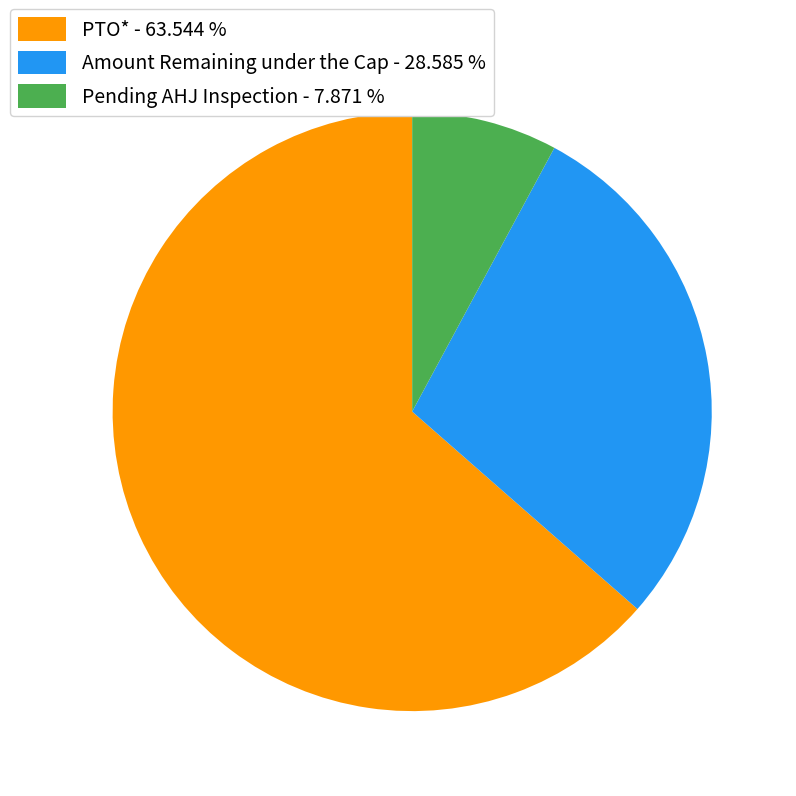

Do Pending AHJ Inspection and Amount Remaining under the Cap together represent more than half of the pie?

No